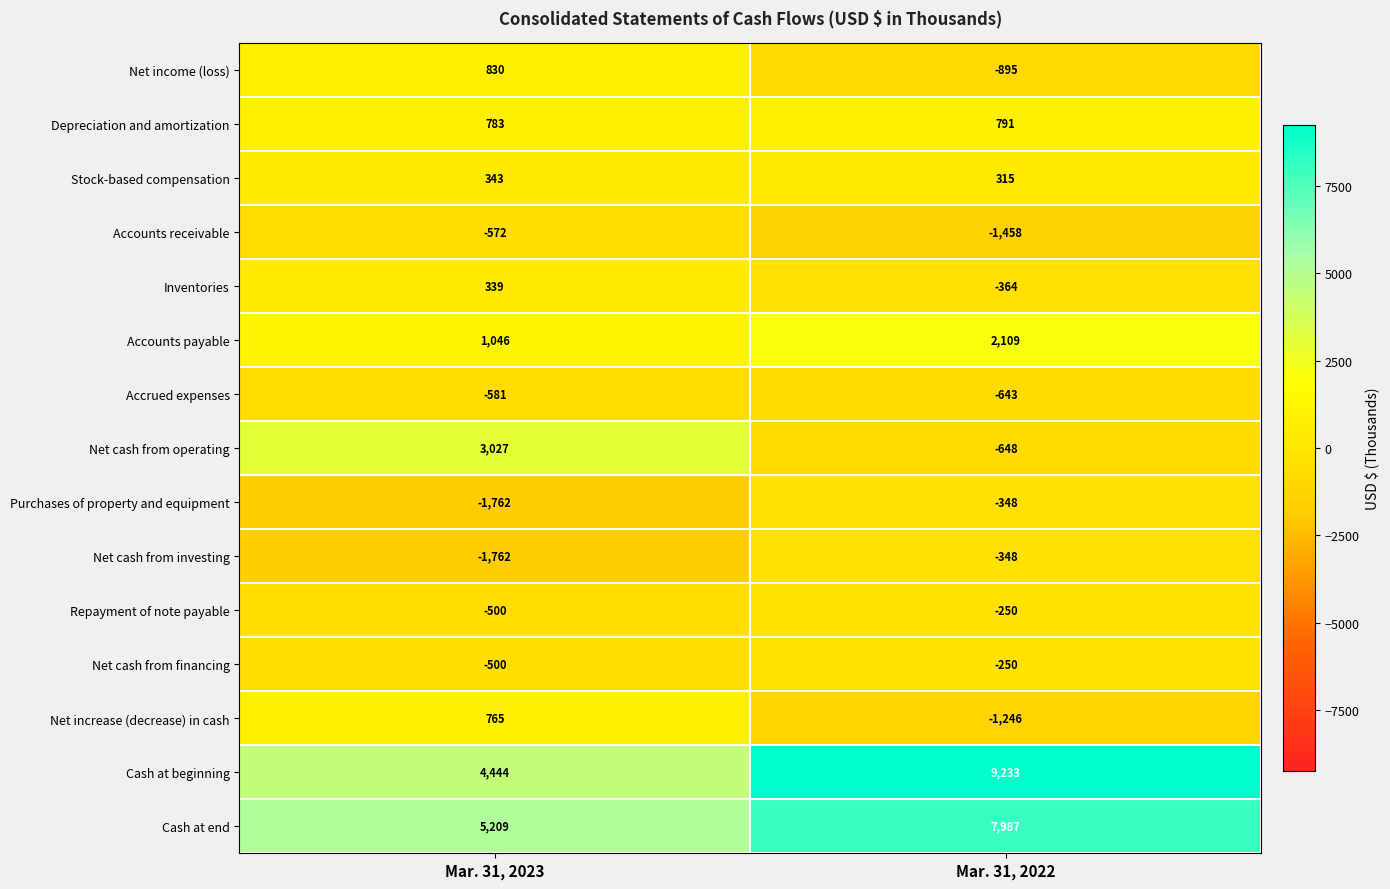

Rank the categories by Net increase (decrease) in cash value from highest to lowest.

Mar. 31, 2023, Mar. 31, 2022